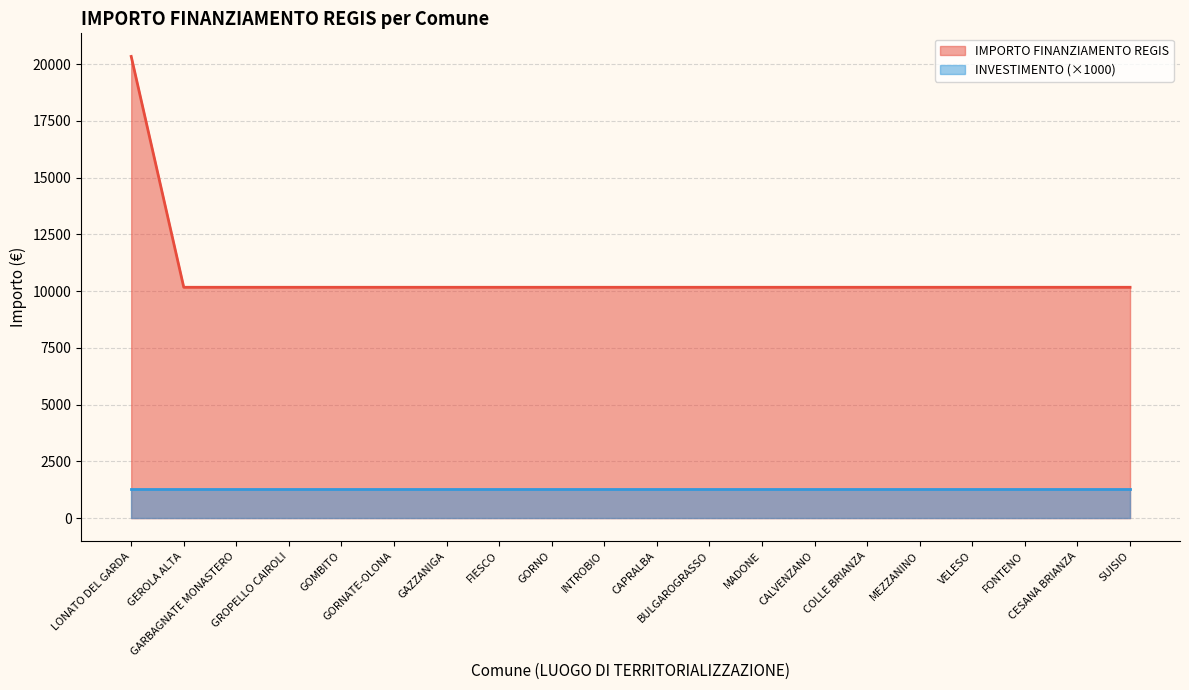

What is the difference between the maximum and minimum values?

10172